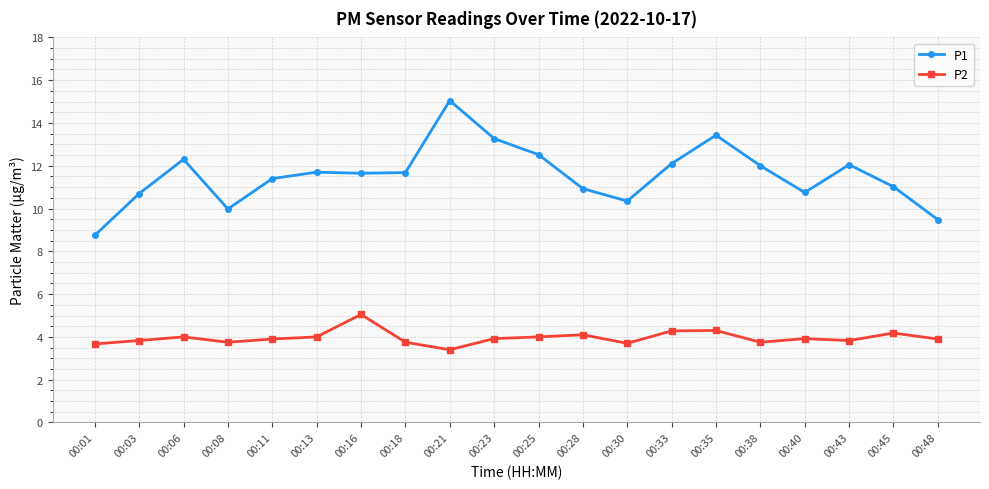

At how many categories does at least one series exceed 13?

3